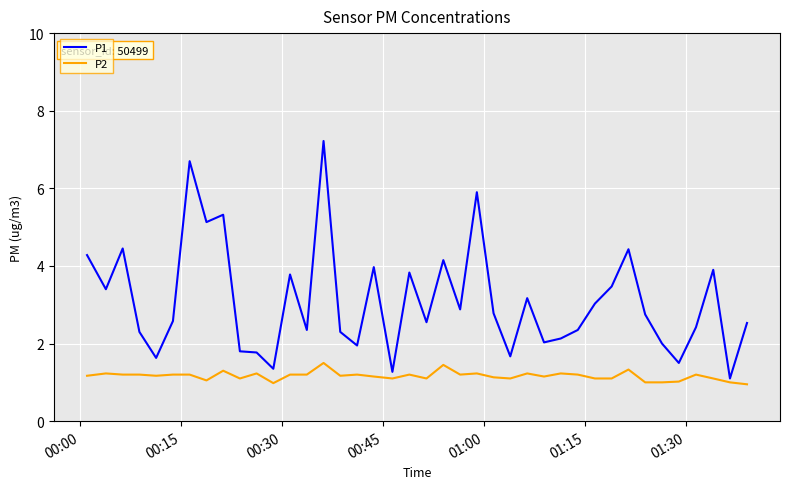

What is the minimum value for P1?

1.1